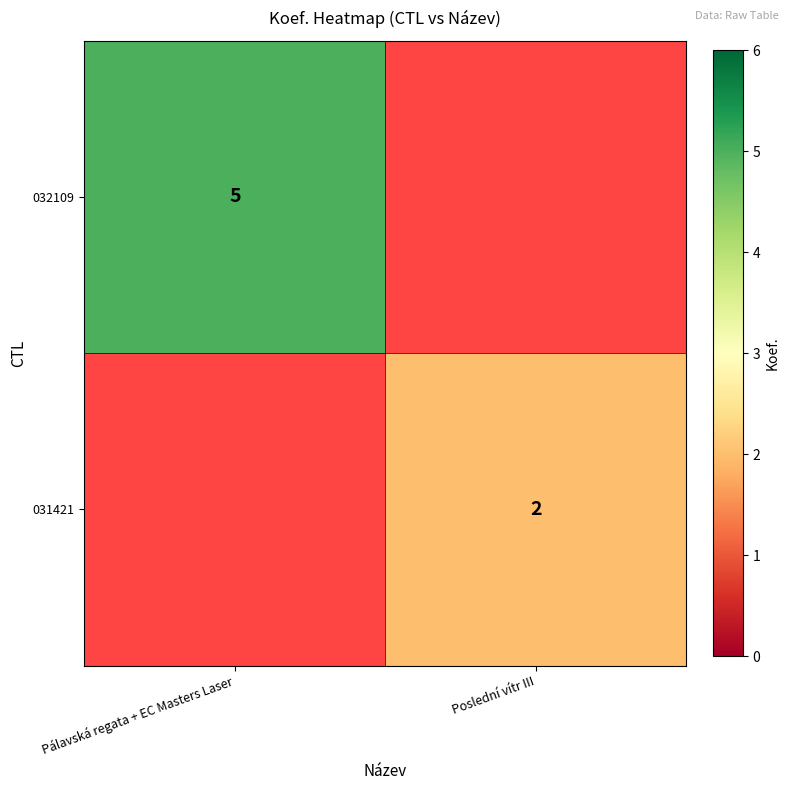

The 032109 series shows 1 at Pálavská regata + EC Masters Laser. True or false?

False